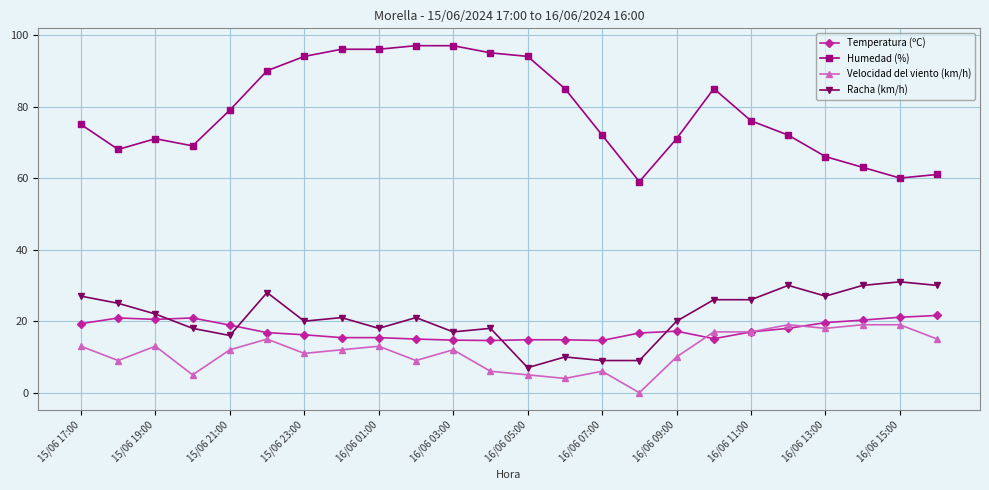

True or false: Racha (km/h) has more than 0 interior local peaks.

True